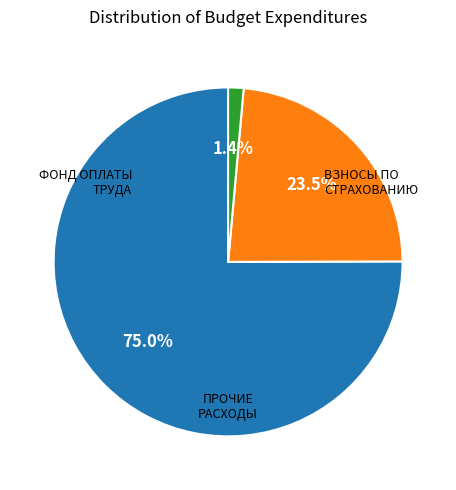

Is there any slice that represents more than half of the pie?

Yes